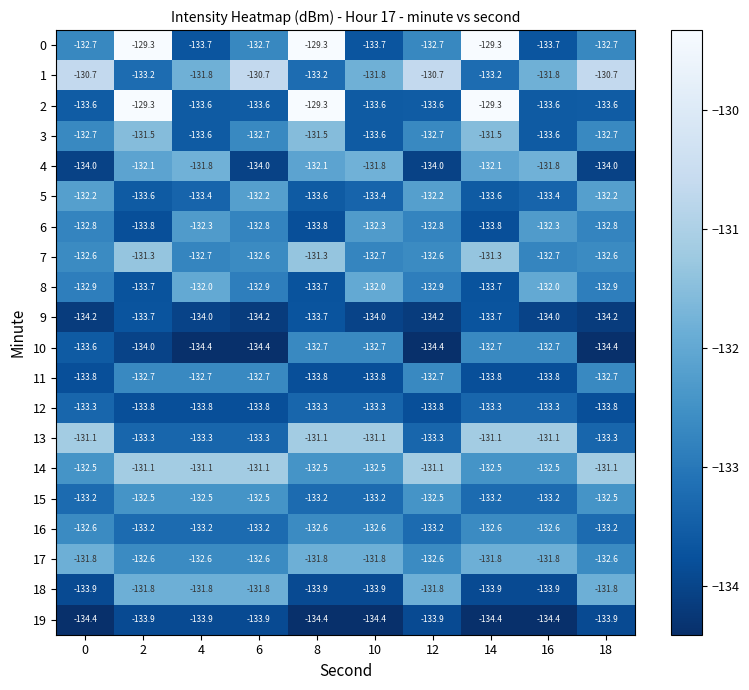

What is the difference between the highest and lowest values at 16?

3.3